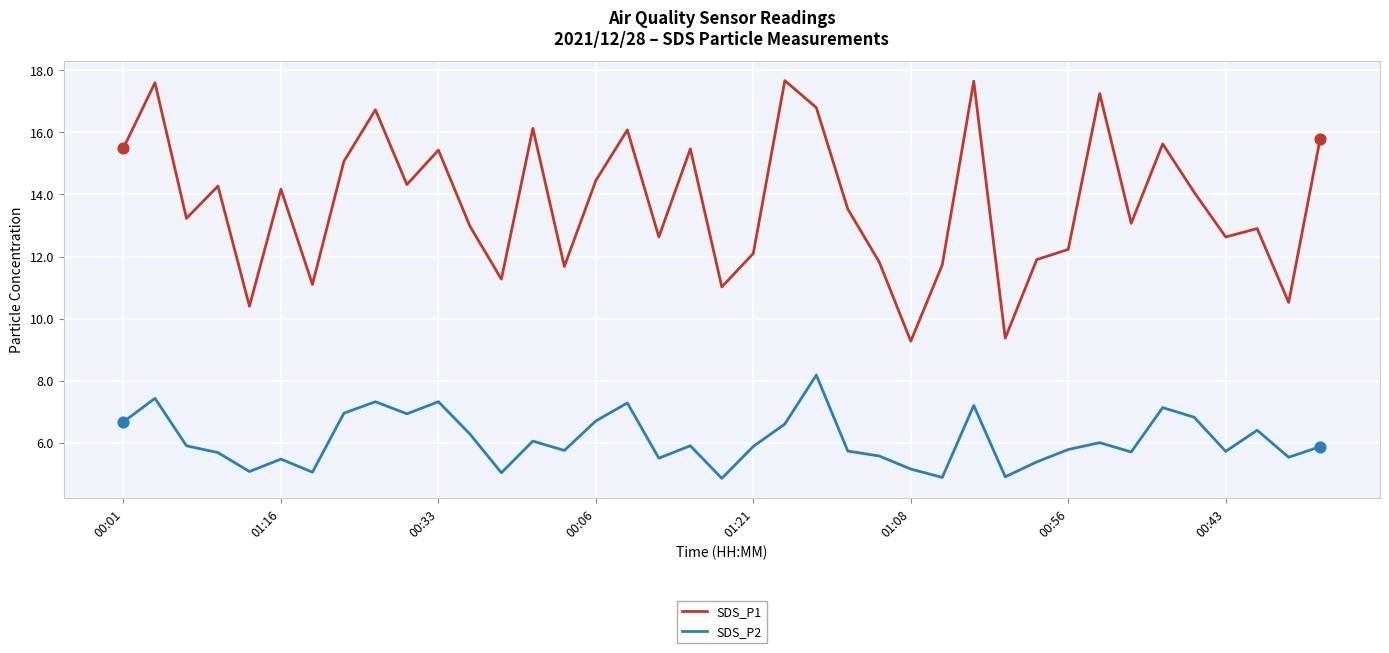

Which series has the largest total across all categories?

SDS_P1